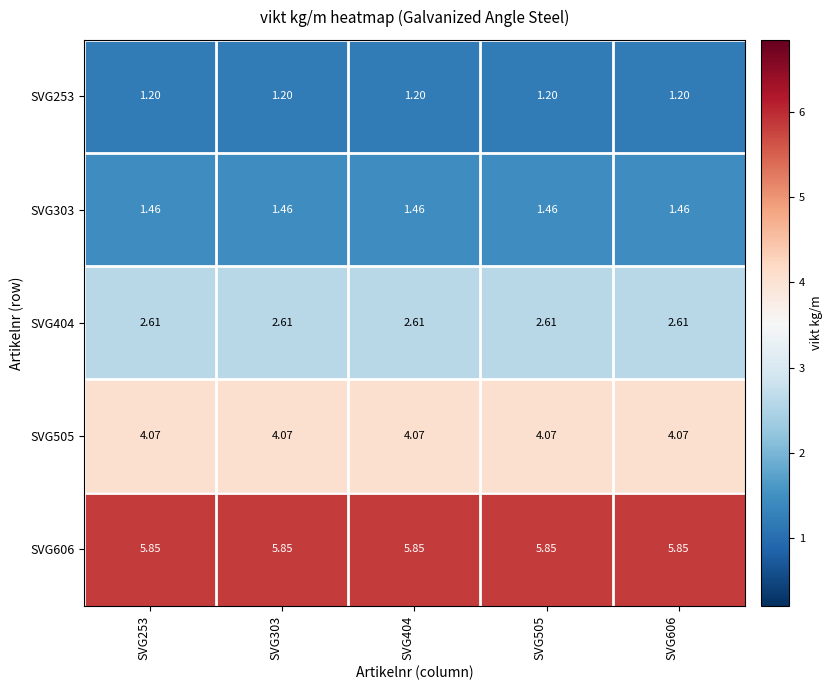

Which series has the largest total across all categories?

SVG606